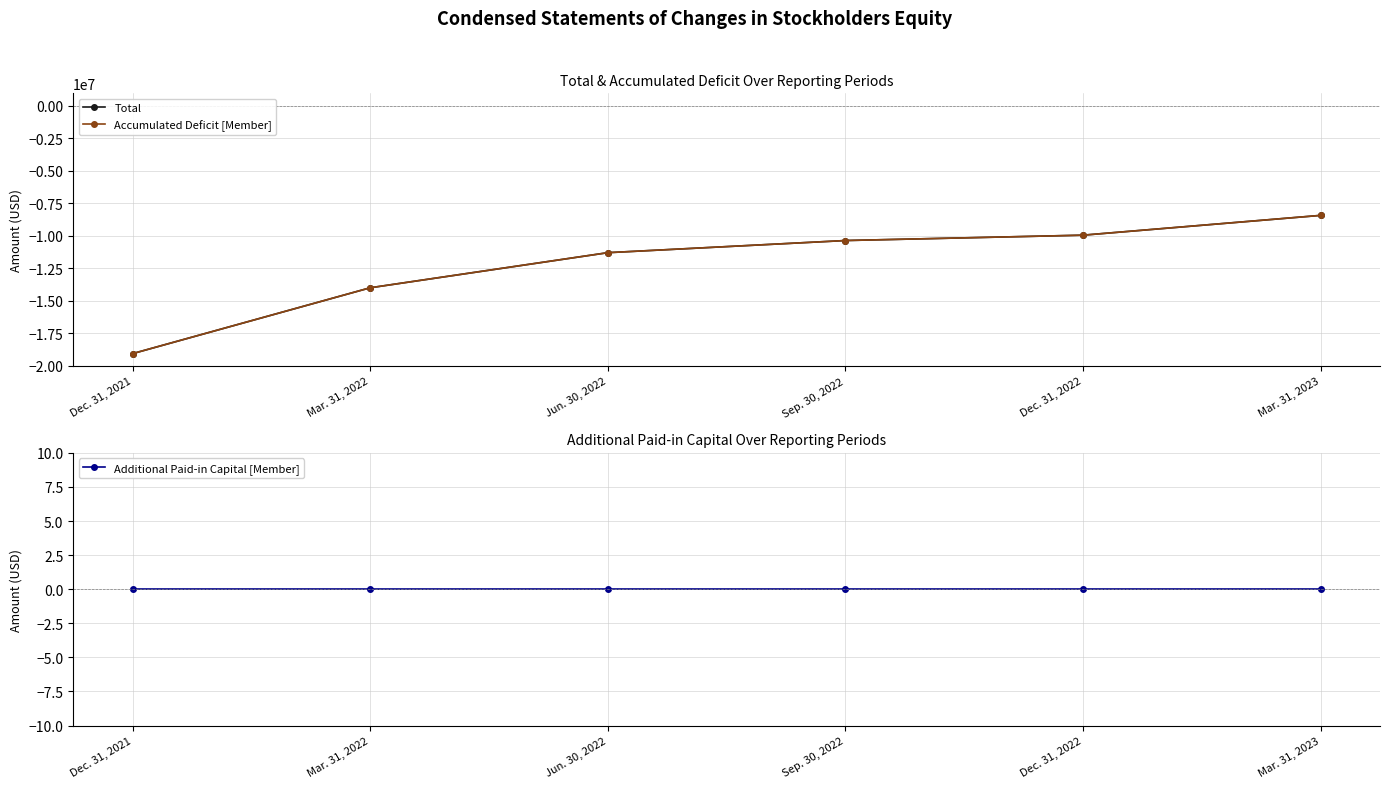

Which has a higher value, Dec. 31, 2021 or Sep. 30, 2022?

Sep. 30, 2022